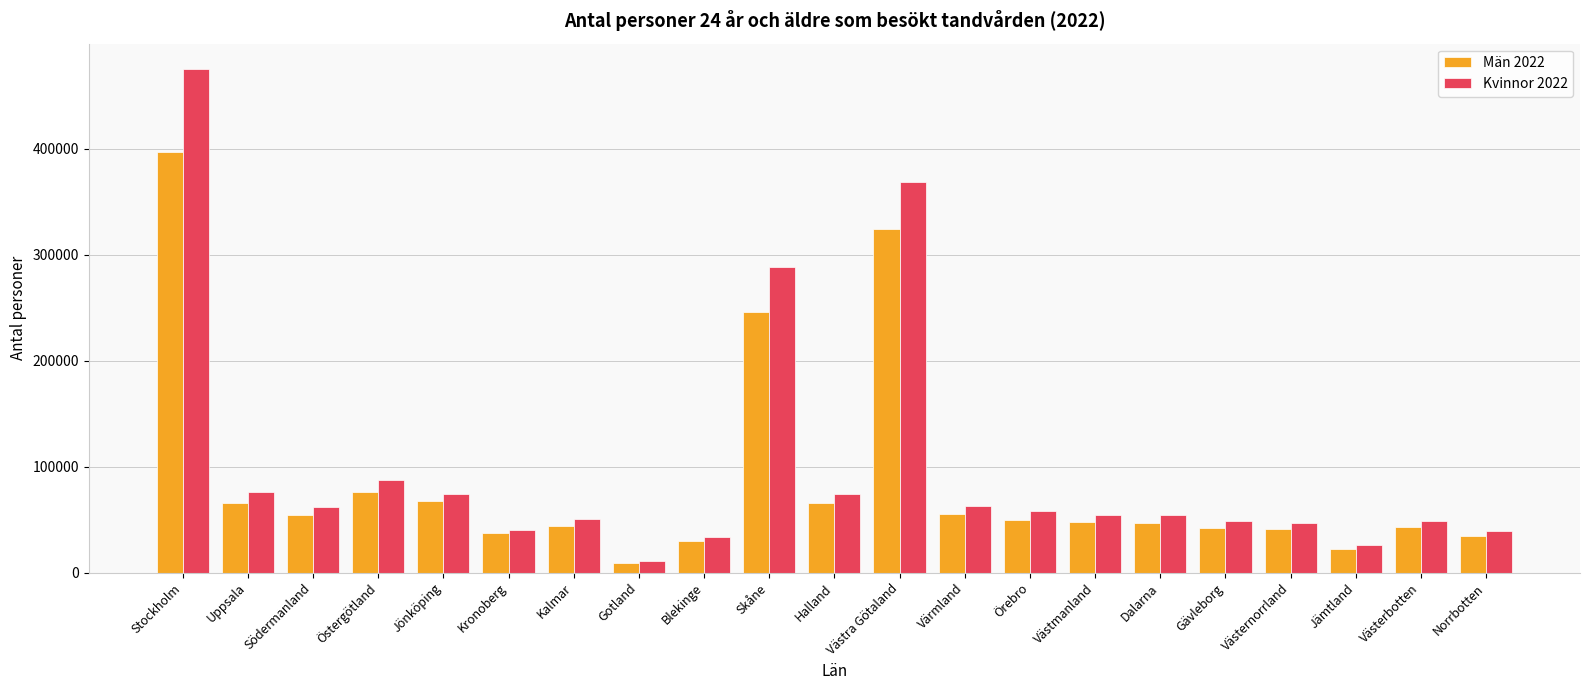

The Kvinnor 2022 series shows 60377 at Norrbotten. True or false?

False